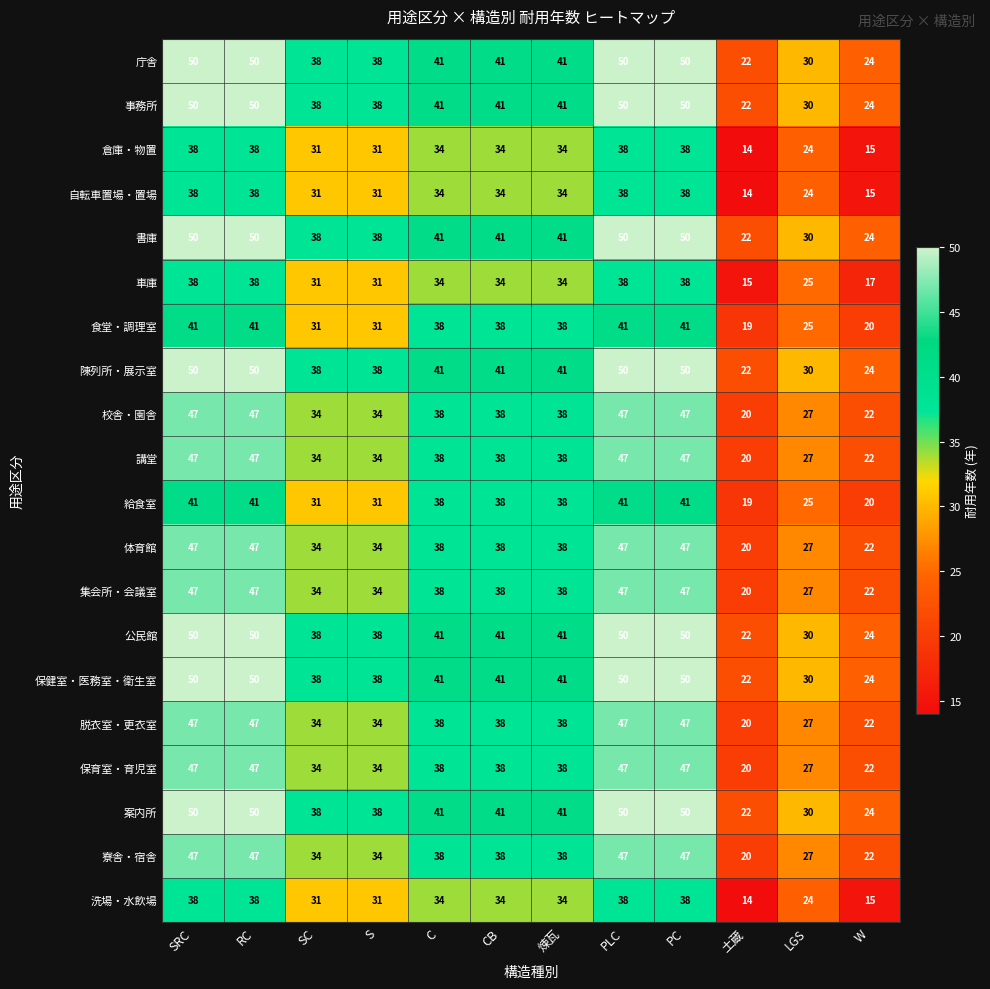

What is the sum of the 事務所 values at RC and PC?

100